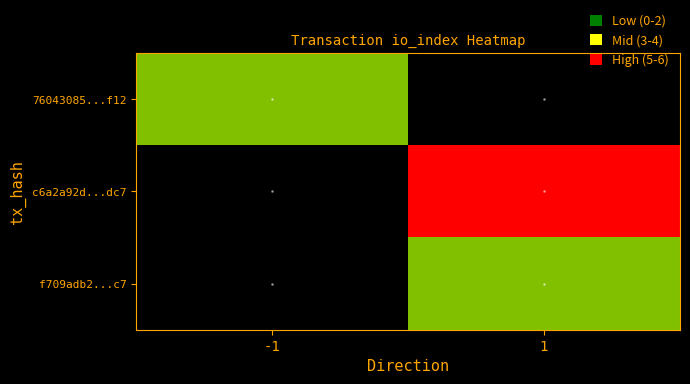

Which series has the largest total across all categories?

c6a2a92d...dc7